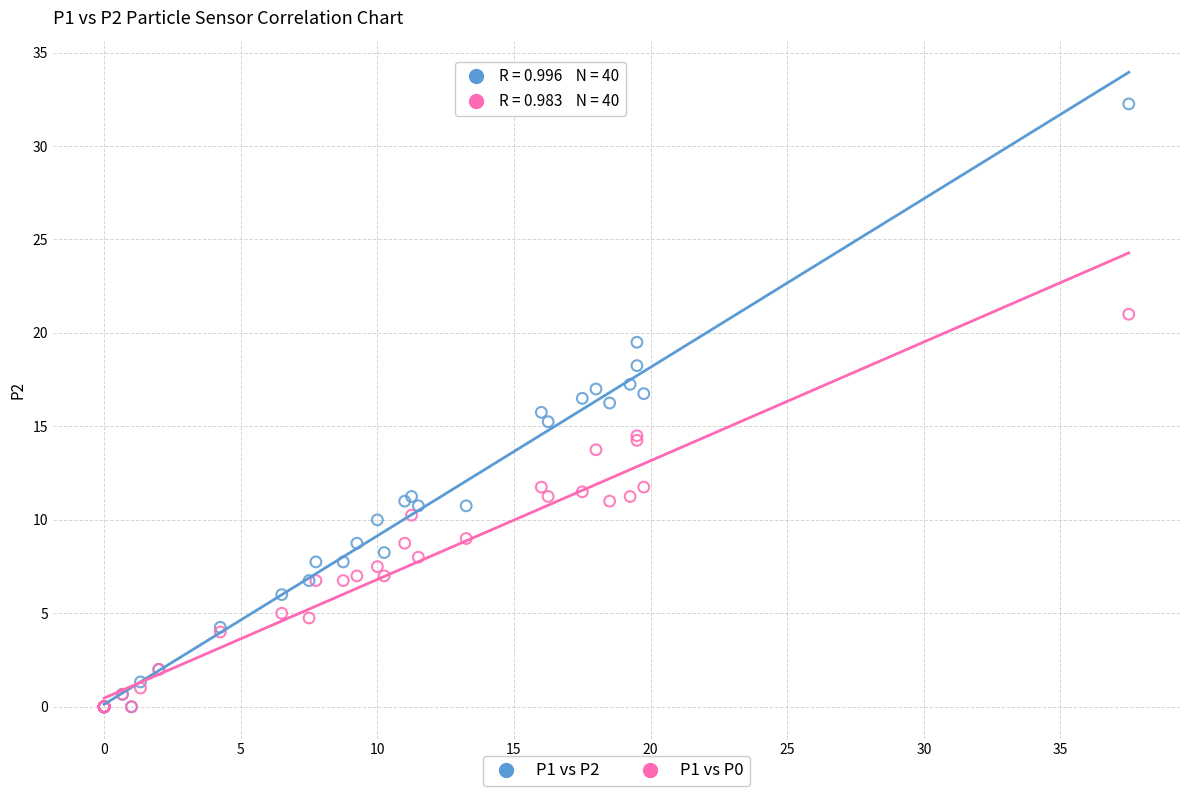

Which series reaches the maximum Y coordinate?

P1 vs P2